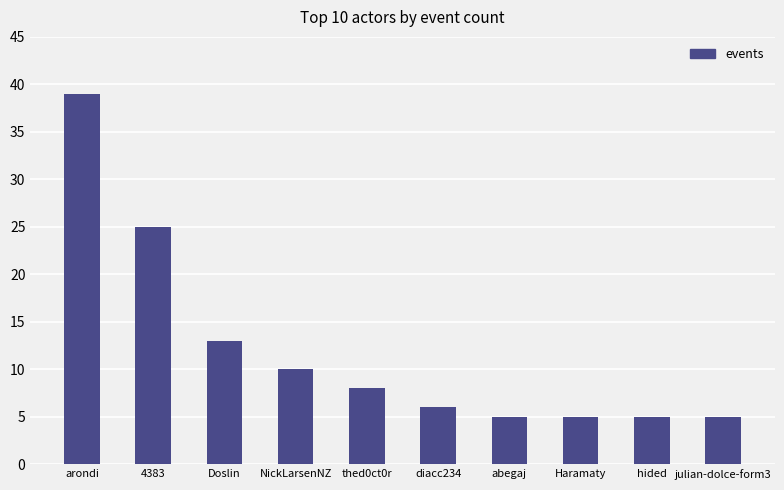

What position from the left is Doslin?

3